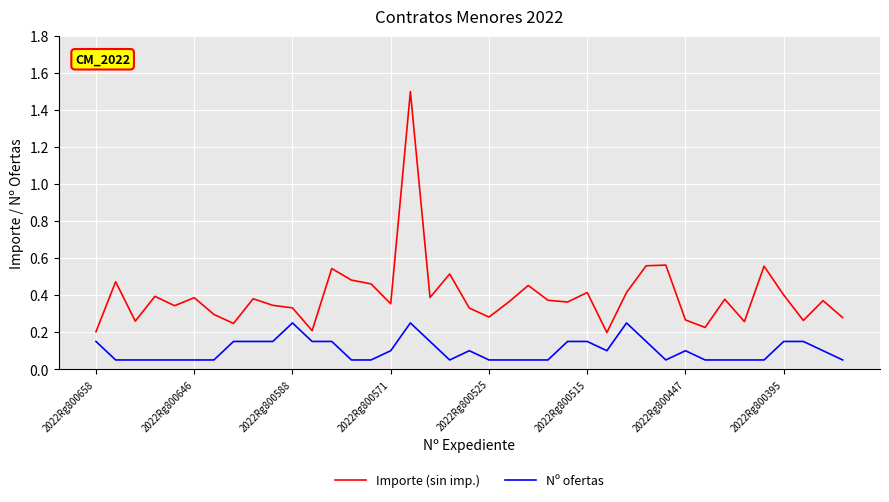

What is the difference between the maximum and minimum values in the Importe (sin imp.) series?

1.3